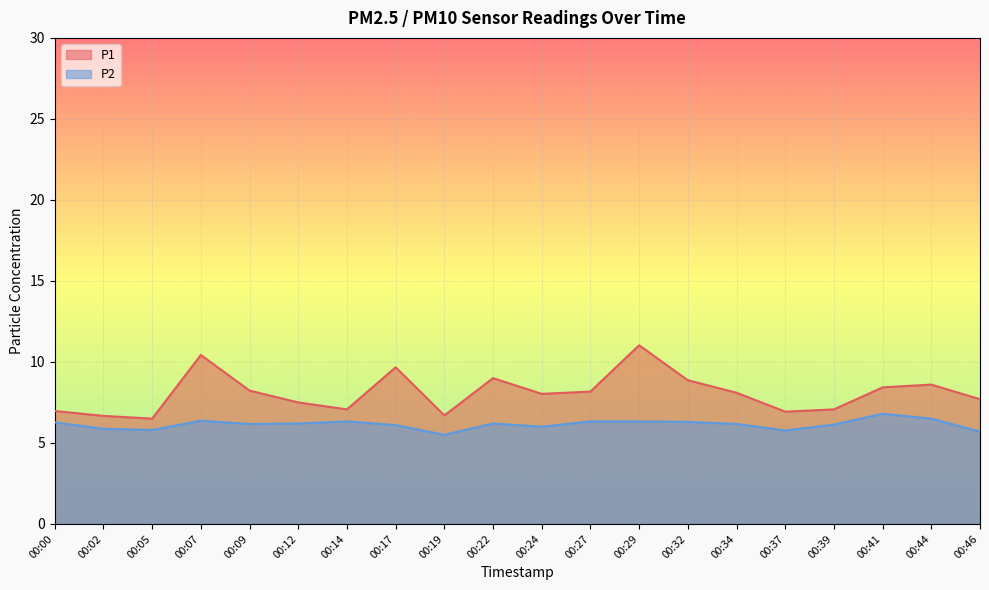

Which series changed the most between 00:07 and 00:34?

P1